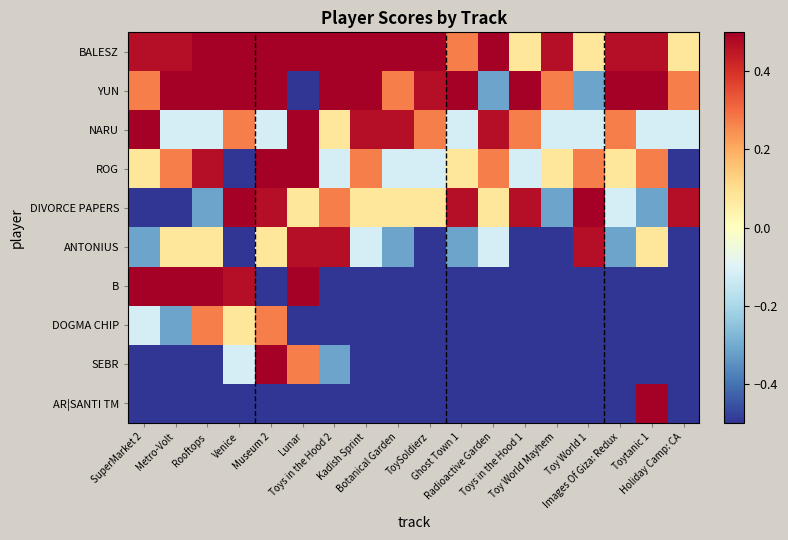

Reading right to left, extract all data points from this chart.

BALESZ: Holiday Camp: CA=0.1	Toytanic 1=0.5	Images Of Giza: Redux=0.5	Toy World 1=0.1	Toy World Mayhem=0.5	Toys in the Hood 1=0.1	Radioactive Garden=0.7	Ghost Town 1=0.3	ToySoldierz=0.7	Botanical Garden=0.7	Kadish Sprint=0.7	Toys in the Hood 2=0.7	Lunar=0.9	Museum 2=0.9	Venice=1.0	Rooftops=1.0	Metro-Volt=0.5	SuperMarket 2=0.5
YUN: Holiday Camp: CA=0.3	Toytanic 1=0.9	Images Of Giza: Redux=0.7	Toy World 1=-0.3	Toy World Mayhem=0.3	Toys in the Hood 1=0.7	Radioactive Garden=-0.3	Ghost Town 1=0.7	ToySoldierz=0.5	Botanical Garden=0.3	Kadish Sprint=0.9	Toys in the Hood 2=0.9	Lunar=-0.5	Museum 2=1.2	Venice=0.7	Rooftops=0.7	Metro-Volt=0.7	SuperMarket 2=0.3
NARU: Holiday Camp: CA=-0.1	Toytanic 1=-0.1	Images Of Giza: Redux=0.3	Toy World 1=-0.1	Toy World Mayhem=-0.1	Toys in the Hood 1=0.3	Radioactive Garden=0.5	Ghost Town 1=-0.1	ToySoldierz=0.3	Botanical Garden=0.5	Kadish Sprint=0.5	Toys in the Hood 2=0.1	Lunar=1.0	Museum 2=-0.1	Venice=0.3	Rooftops=-0.1	Metro-Volt=-0.1	SuperMarket 2=0.9
ROG: Holiday Camp: CA=-0.5	Toytanic 1=0.3	Images Of Giza: Redux=0.1	Toy World 1=0.3	Toy World Mayhem=0.1	Toys in the Hood 1=-0.1	Radioactive Garden=0.3	Ghost Town 1=0.1	ToySoldierz=-0.1	Botanical Garden=-0.1	Kadish Sprint=0.3	Toys in the Hood 2=-0.1	Lunar=0.7	Museum 2=1.0	Venice=-0.5	Rooftops=0.5	Metro-Volt=0.3	SuperMarket 2=0.1
DIVORCE PAPERS: Holiday Camp: CA=0.5	Toytanic 1=-0.3	Images Of Giza: Redux=-0.1	Toy World 1=0.7	Toy World Mayhem=-0.3	Toys in the Hood 1=0.5	Radioactive Garden=0.1	Ghost Town 1=0.5	ToySoldierz=0.1	Botanical Garden=0.1	Kadish Sprint=0.1	Toys in the Hood 2=0.3	Lunar=0.1	Museum 2=0.5	Venice=0.9	Rooftops=-0.3	Metro-Volt=-0.5	SuperMarket 2=-0.5
ANTONIUS: Holiday Camp: CA=-0.5	Toytanic 1=0.1	Images Of Giza: Redux=-0.3	Toy World 1=0.5	Toy World Mayhem=-0.5	Toys in the Hood 1=-0.5	Radioactive Garden=-0.1	Ghost Town 1=-0.3	ToySoldierz=-0.5	Botanical Garden=-0.3	Kadish Sprint=-0.1	Toys in the Hood 2=0.5	Lunar=0.5	Museum 2=0.1	Venice=-0.5	Rooftops=0.1	Metro-Volt=0.1	SuperMarket 2=-0.3
B: Holiday Camp: CA=-0.5	Toytanic 1=-0.5	Images Of Giza: Redux=-0.5	Toy World 1=-0.5	Toy World Mayhem=-0.5	Toys in the Hood 1=-0.5	Radioactive Garden=-0.5	Ghost Town 1=-0.5	ToySoldierz=-0.5	Botanical Garden=-0.5	Kadish Sprint=-0.5	Toys in the Hood 2=-0.5	Lunar=1.2	Museum 2=-0.5	Venice=0.5	Rooftops=0.9	Metro-Volt=0.9	SuperMarket 2=0.7
DOGMA CHIP: Holiday Camp: CA=-0.5	Toytanic 1=-0.5	Images Of Giza: Redux=-0.5	Toy World 1=-0.5	Toy World Mayhem=-0.5	Toys in the Hood 1=-0.5	Radioactive Garden=-0.5	Ghost Town 1=-0.5	ToySoldierz=-0.5	Botanical Garden=-0.5	Kadish Sprint=-0.5	Toys in the Hood 2=-0.5	Lunar=-0.5	Museum 2=0.3	Venice=0.1	Rooftops=0.3	Metro-Volt=-0.3	SuperMarket 2=-0.1
SEBR: Holiday Camp: CA=-0.5	Toytanic 1=-0.5	Images Of Giza: Redux=-0.5	Toy World 1=-0.5	Toy World Mayhem=-0.5	Toys in the Hood 1=-0.5	Radioactive Garden=-0.5	Ghost Town 1=-0.5	ToySoldierz=-0.5	Botanical Garden=-0.5	Kadish Sprint=-0.5	Toys in the Hood 2=-0.3	Lunar=0.3	Museum 2=0.7	Venice=-0.1	Rooftops=-0.5	Metro-Volt=-0.5	SuperMarket 2=-0.5
AR|SANTI TM: Holiday Camp: CA=-0.5	Toytanic 1=0.7	Images Of Giza: Redux=-0.5	Toy World 1=-0.5	Toy World Mayhem=-0.5	Toys in the Hood 1=-0.5	Radioactive Garden=-0.5	Ghost Town 1=-0.5	ToySoldierz=-0.5	Botanical Garden=-0.5	Kadish Sprint=-0.5	Toys in the Hood 2=-0.5	Lunar=-0.5	Museum 2=-0.5	Venice=-0.5	Rooftops=-0.5	Metro-Volt=-0.5	SuperMarket 2=-0.5